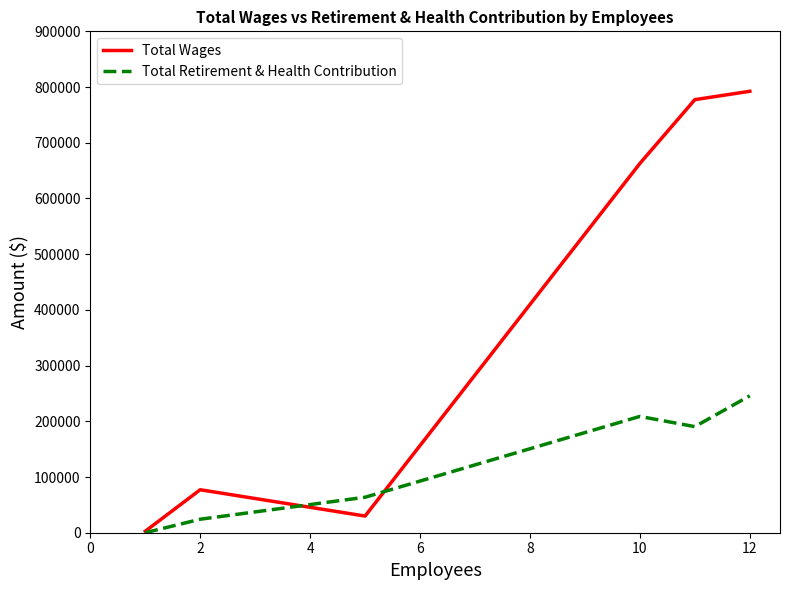

How many interior local valleys does the Total Retirement & Health Contribution series have?

1